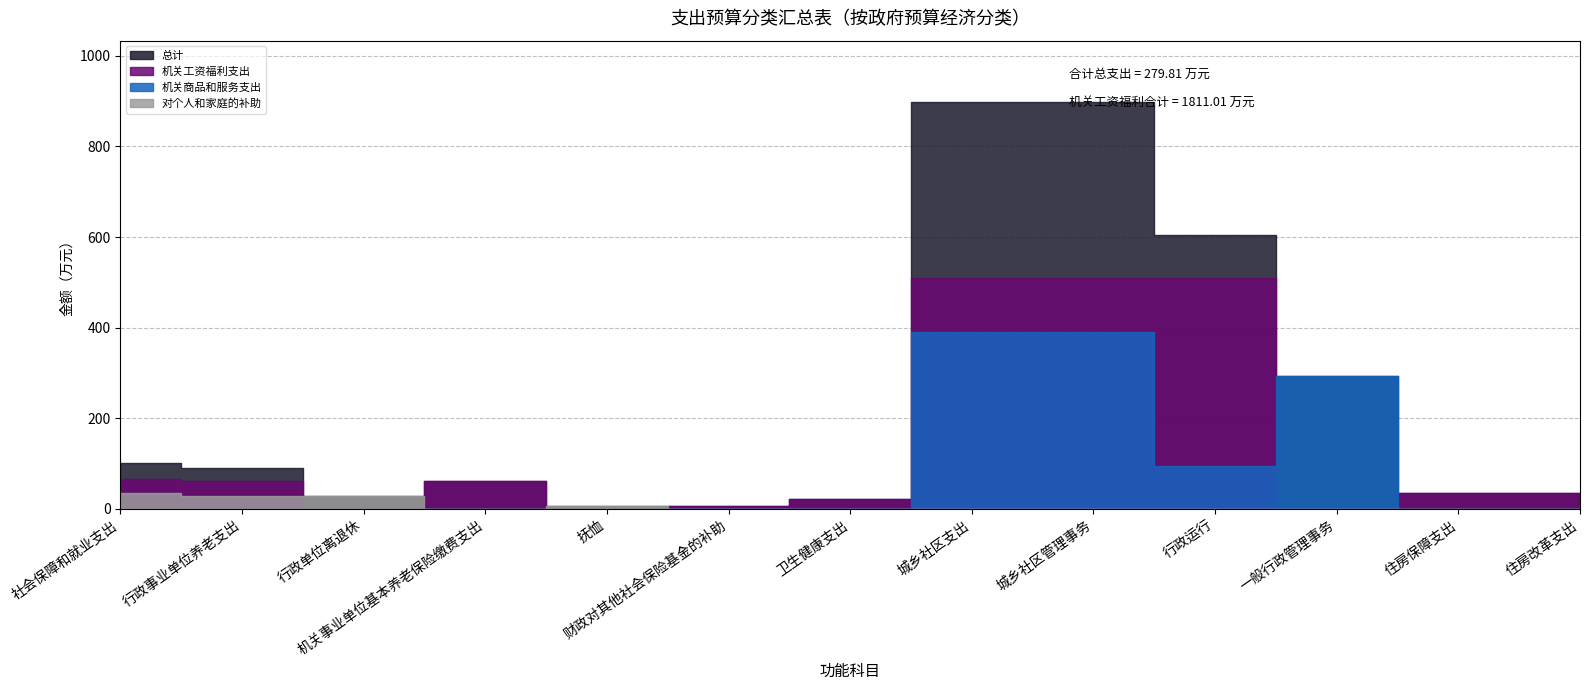

How many intersections are there between 机关工资福利支出 and 对个人和家庭的补助?

4